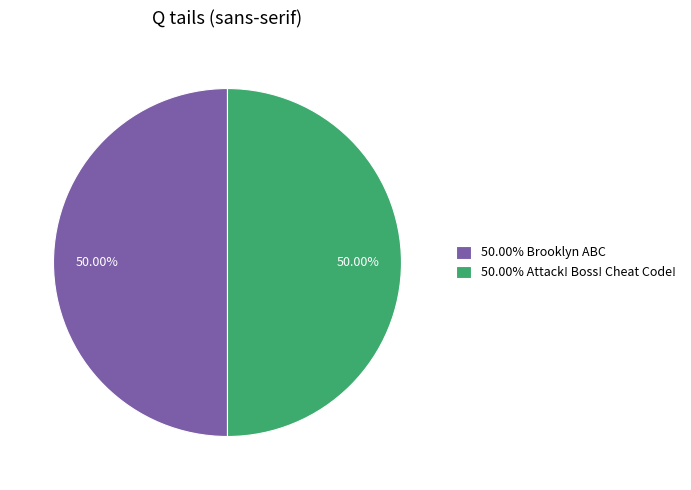

Approximately how many times larger is the value at 50.00% Attack! Boss! Cheat Code! compared to 50.00% Brooklyn ABC?

1.0